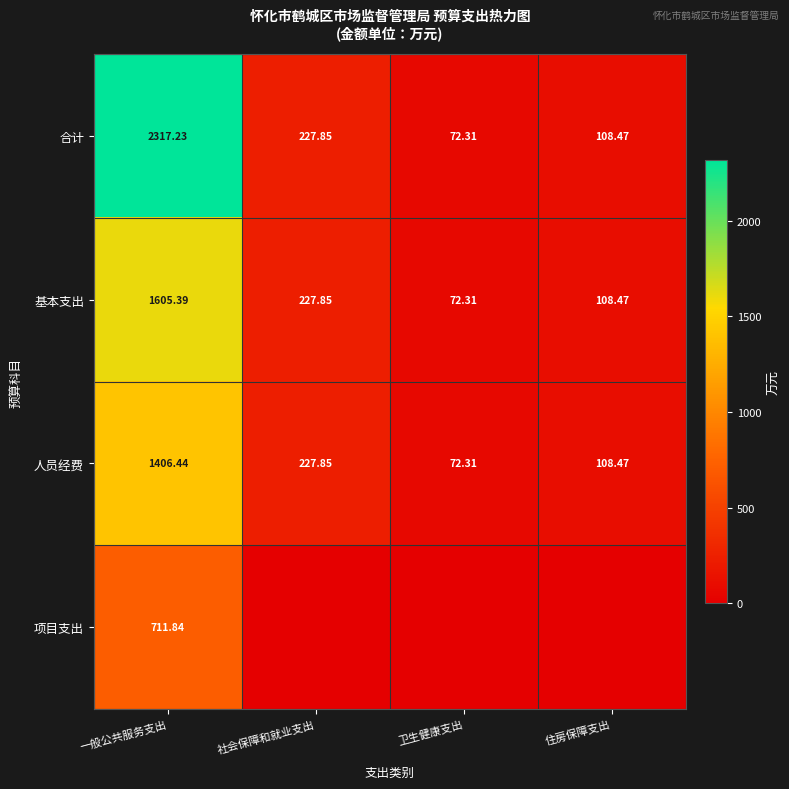

How many values in the 基本支出 series are below 227?

2